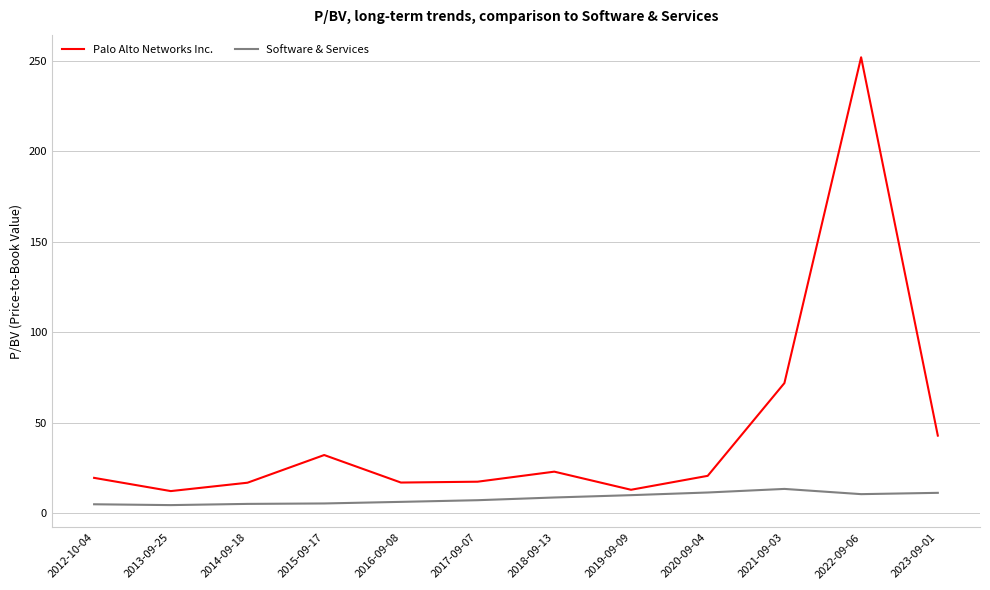

Count the number of data series in this chart.

2